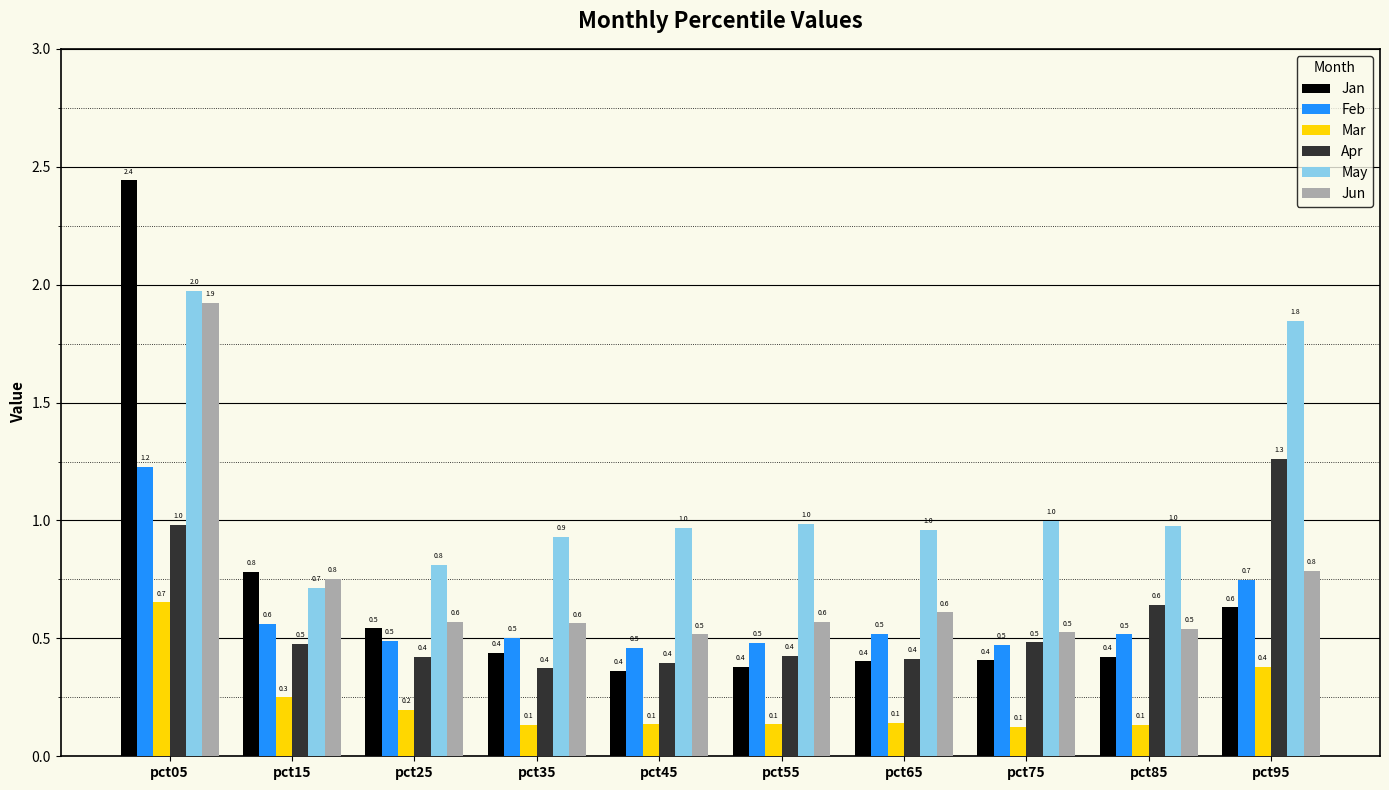

Are the bars horizontal?

No